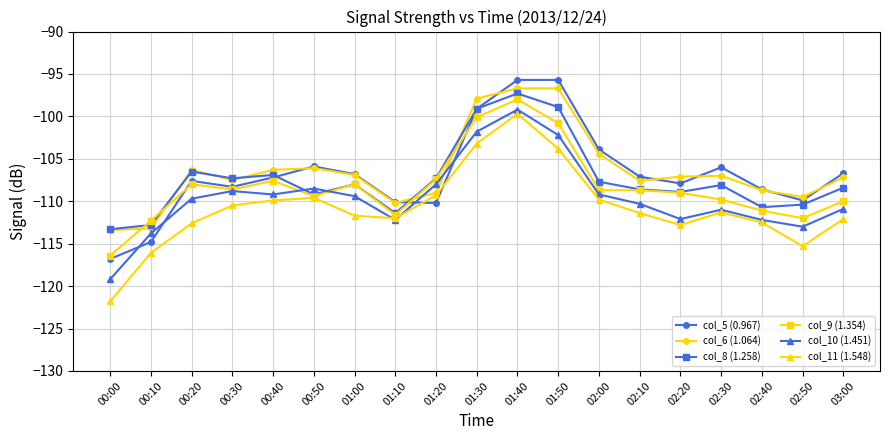

How many interior local valleys does the col_5 (0.967) series have?

4